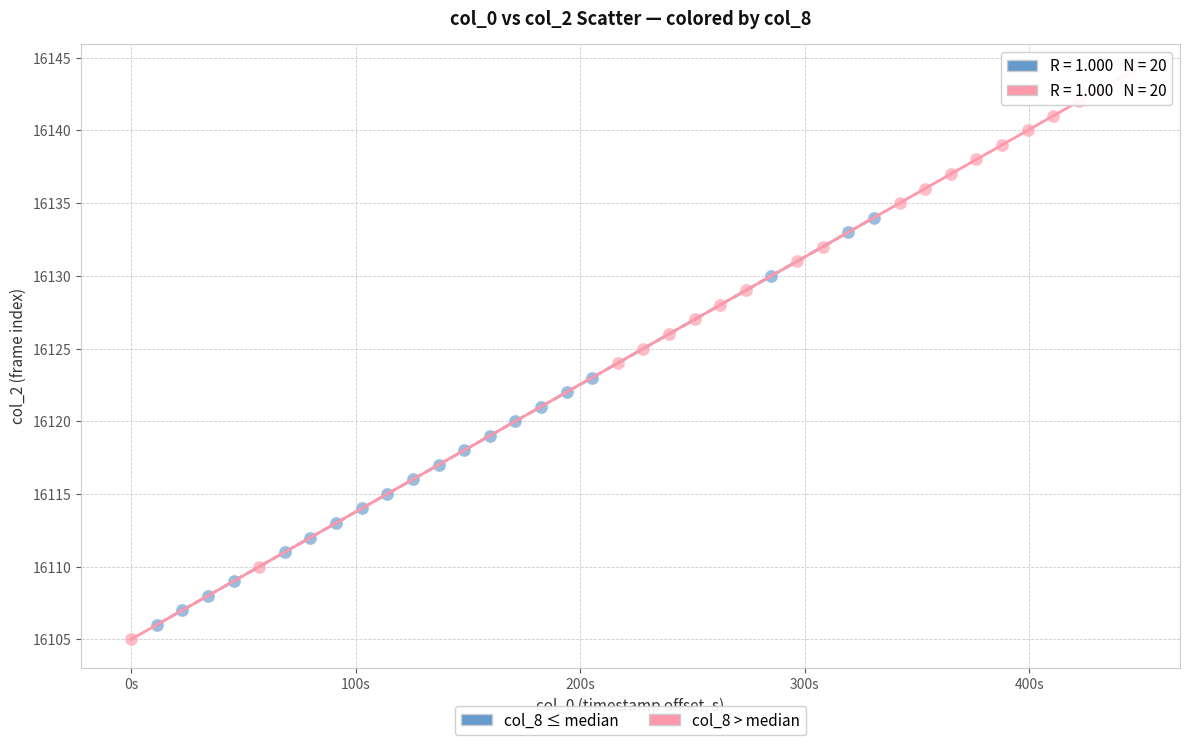

Which series has the largest Y range (max minus min)?

col_8 > median